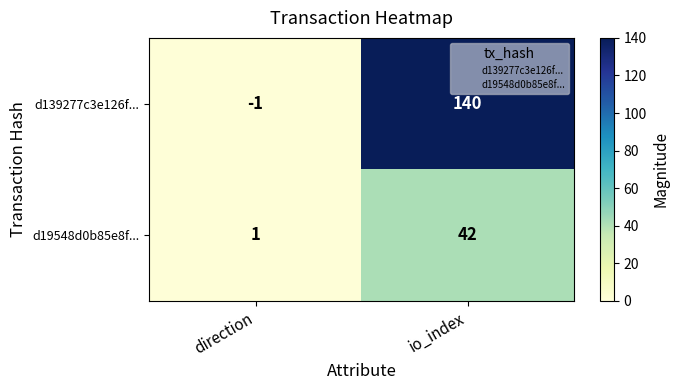

At which category is the sum across all series the highest?

io_index